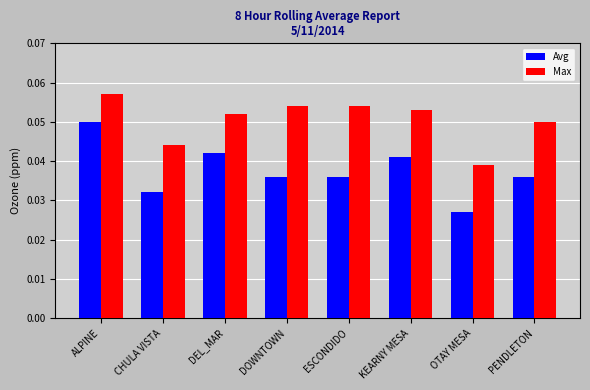

Rank the series by their average value, from lowest to highest.

Avg, Max